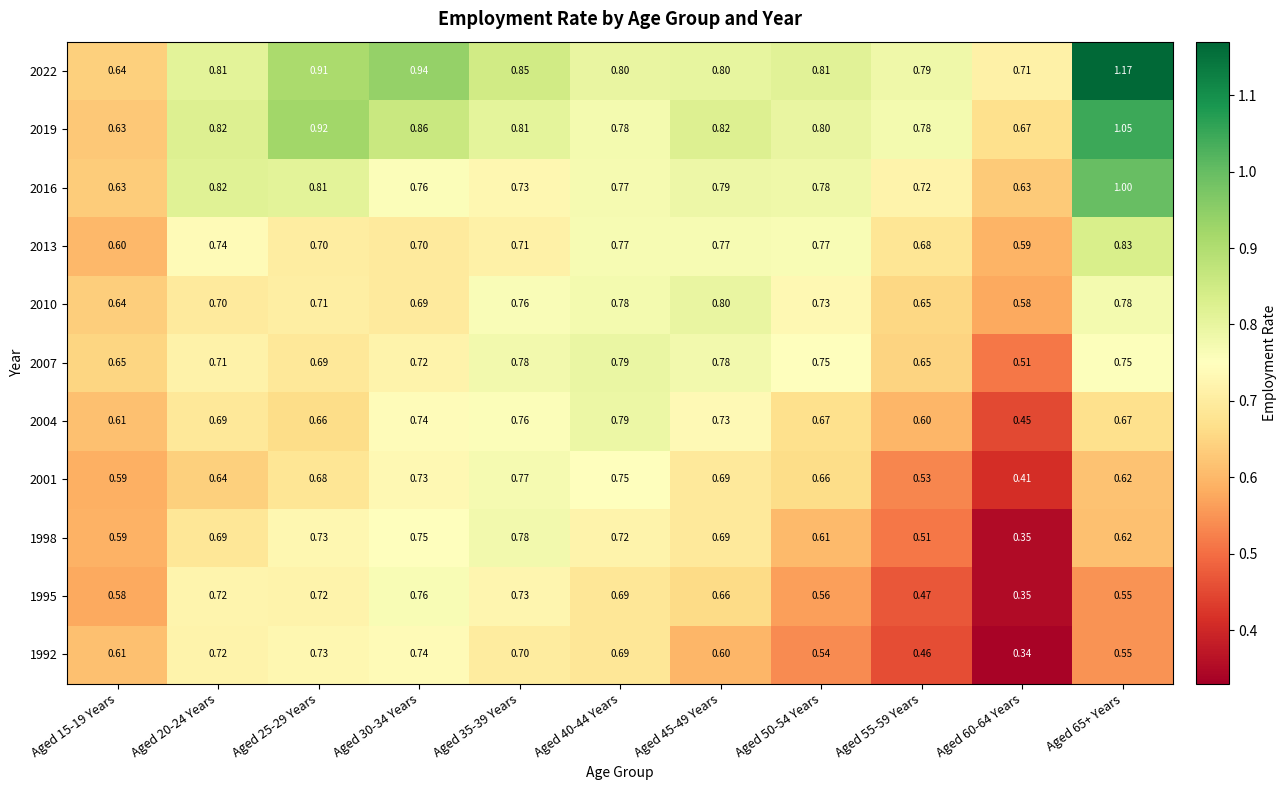

Is the value of 1992 at Aged 40-44 Years greater than the value of 2004 at Aged 15-19 Years?

Yes